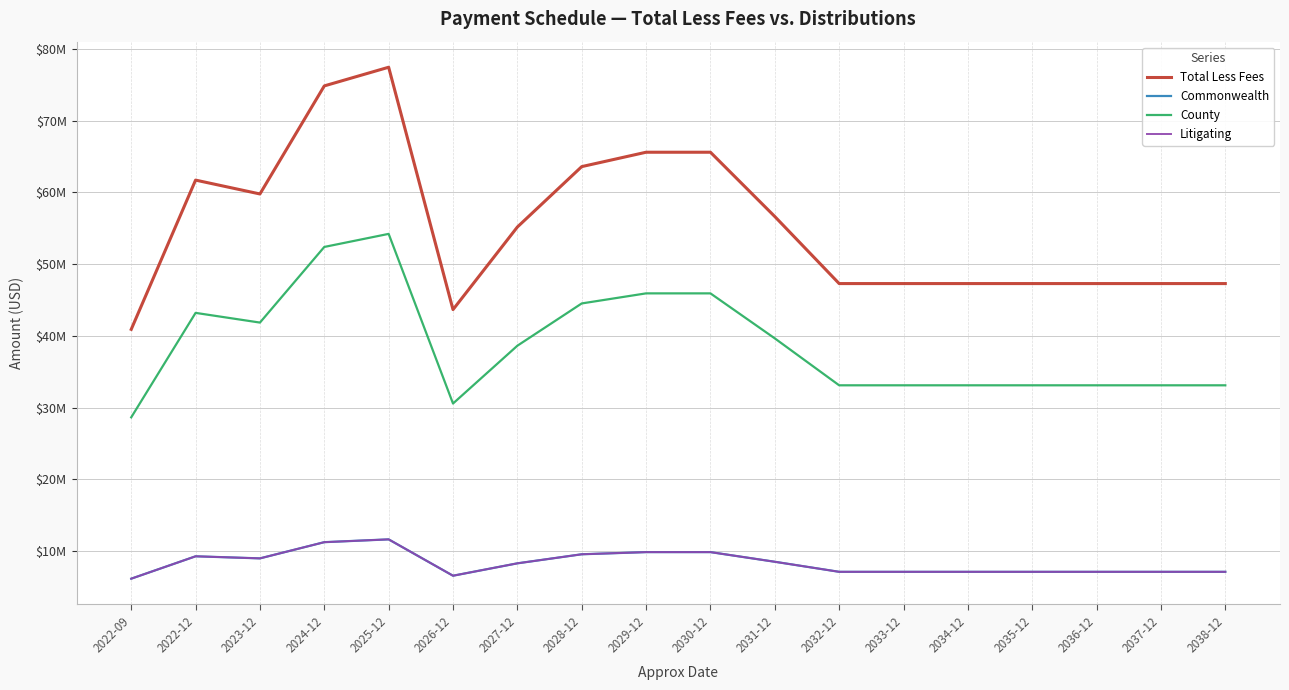

Is this an area chart (filled region under the line)?

No